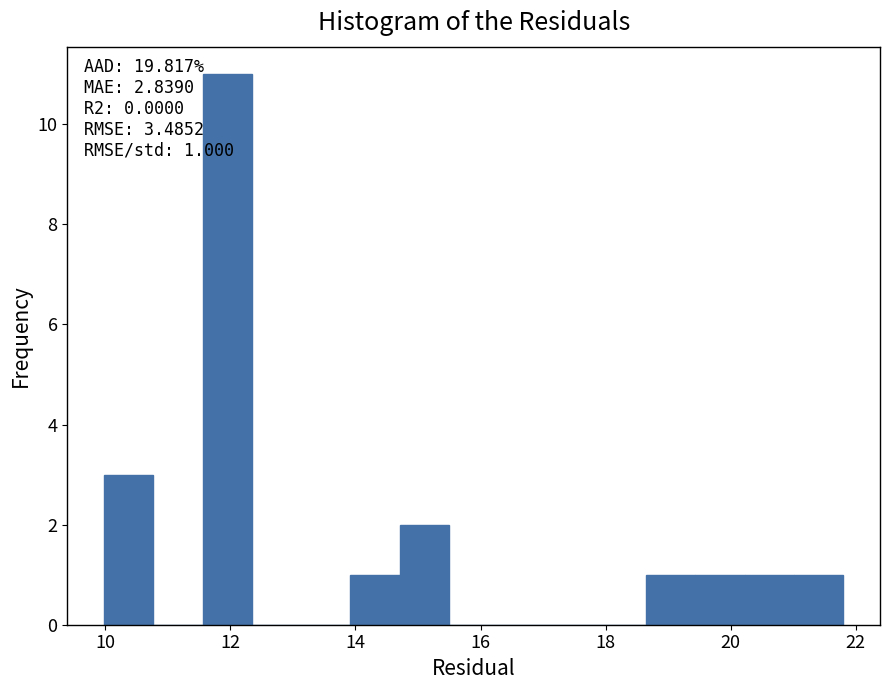

Read against the x-axis, roughly where is the centre of the tallest bar?

12.0